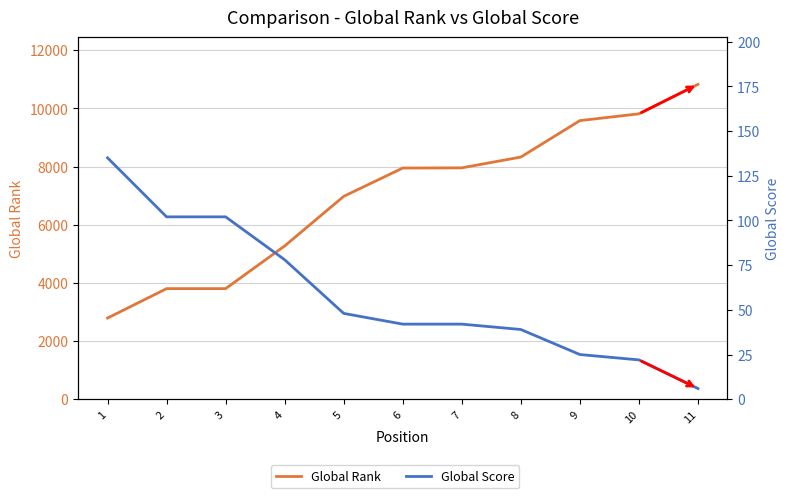

True or false: Global Rank has a value of 9813 at 10.

True